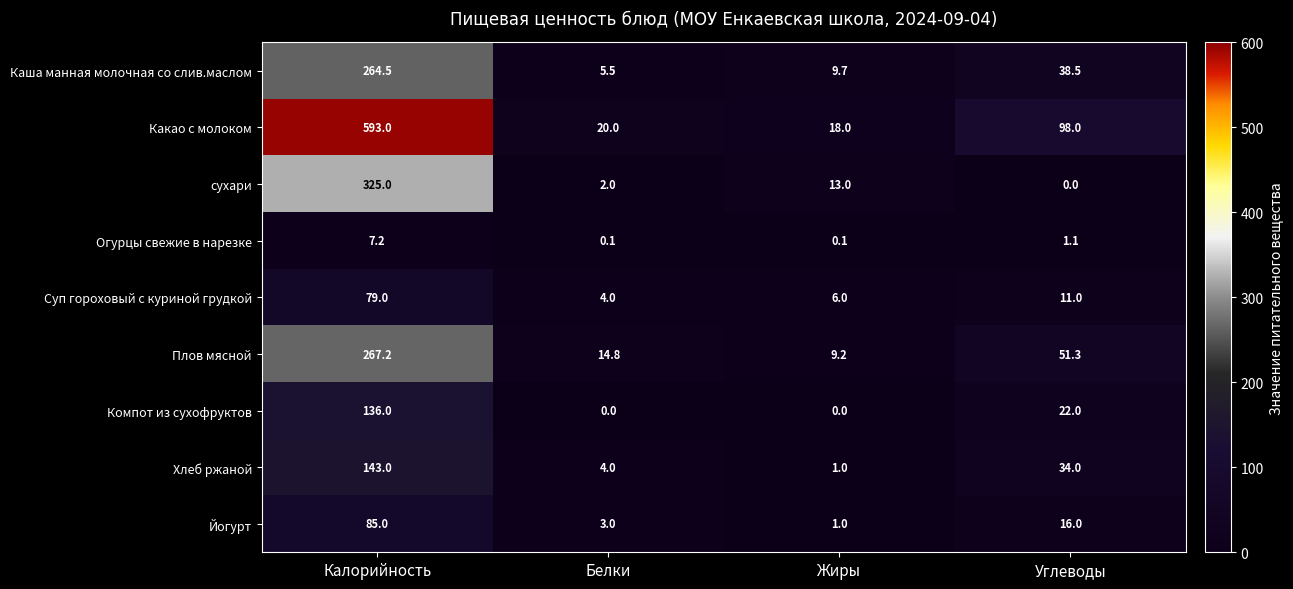

What is the average value of the Хлеб ржаной series?

45.5